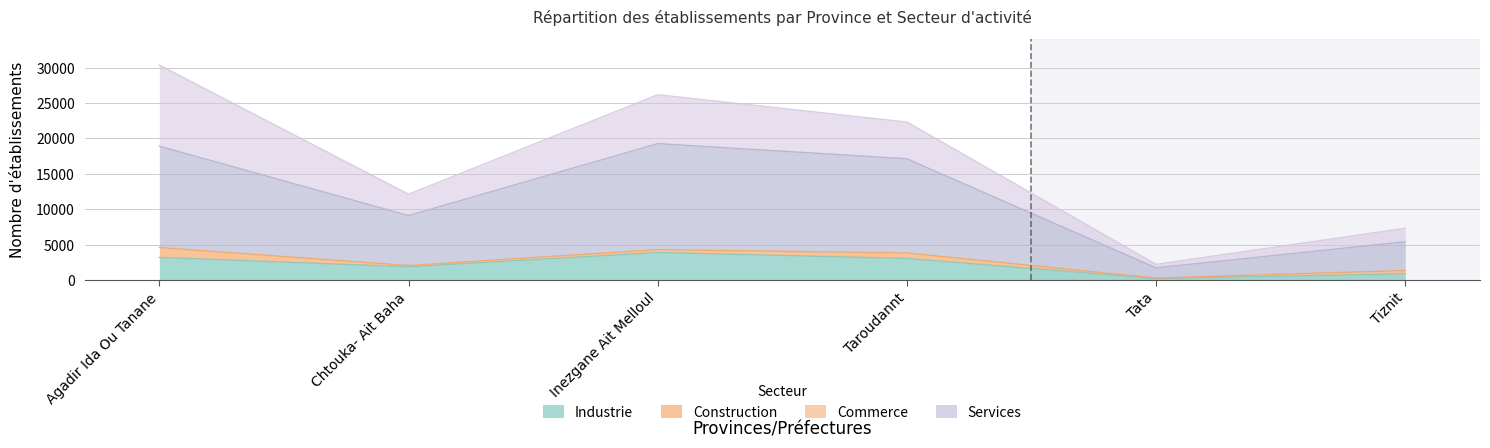

Where is the first local minimum for Commerce?

Chtouka- Ait Baha